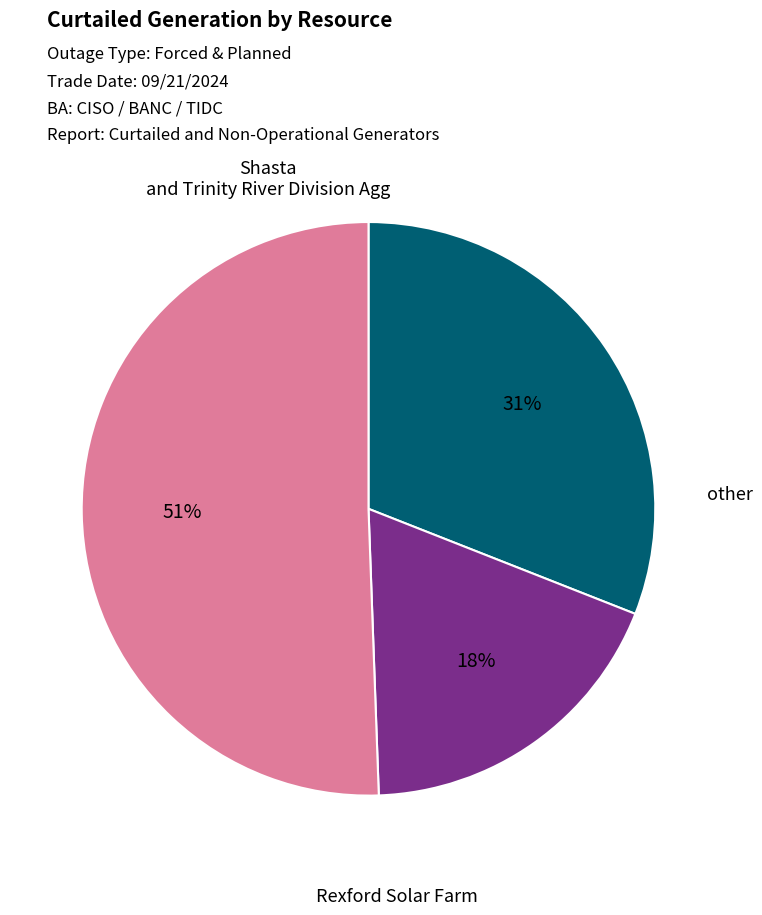

To the nearest percent, what is the average slice percentage?

33%